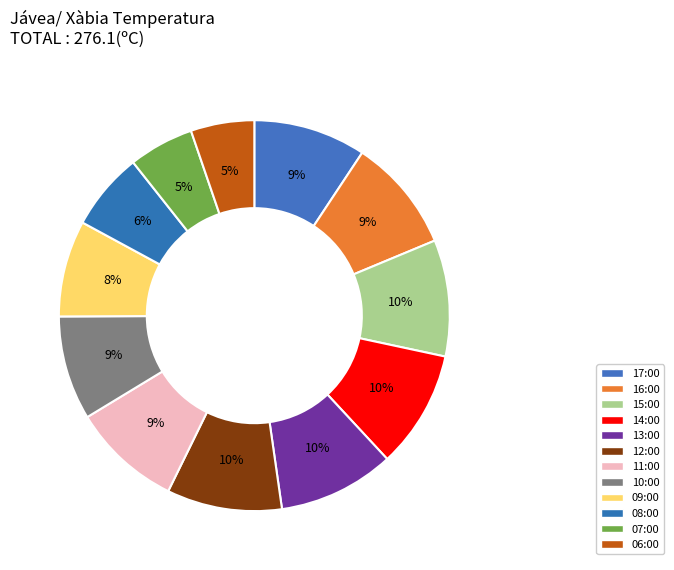

Does 07:00 represent more than half of the total?

No